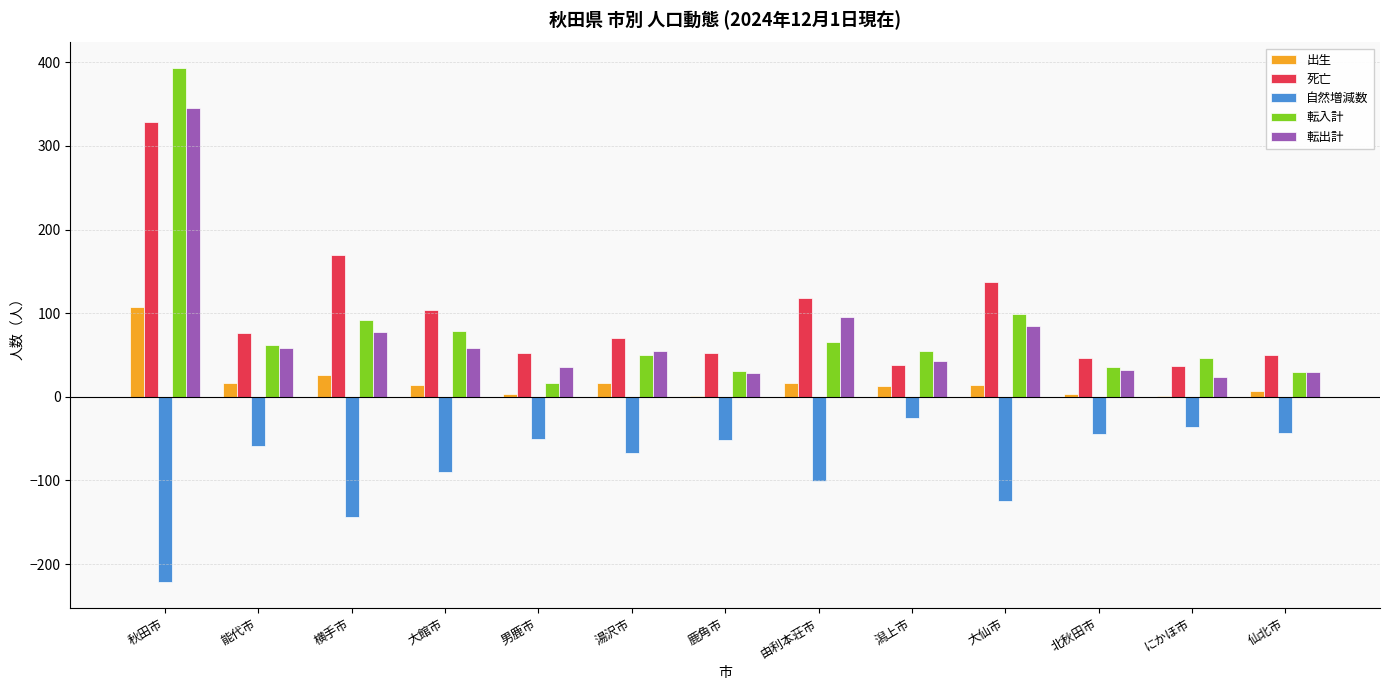

What is the greatest value displayed?

393